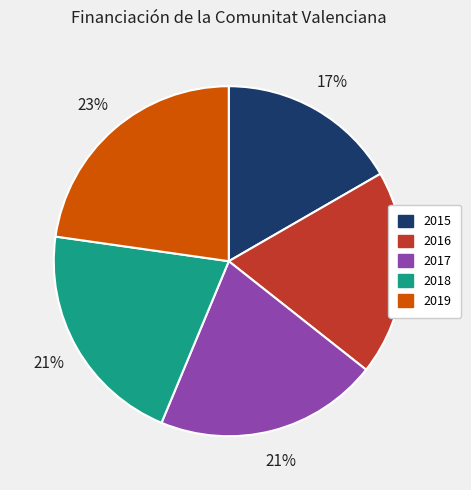

What is the largest slice in the pie chart?

2019